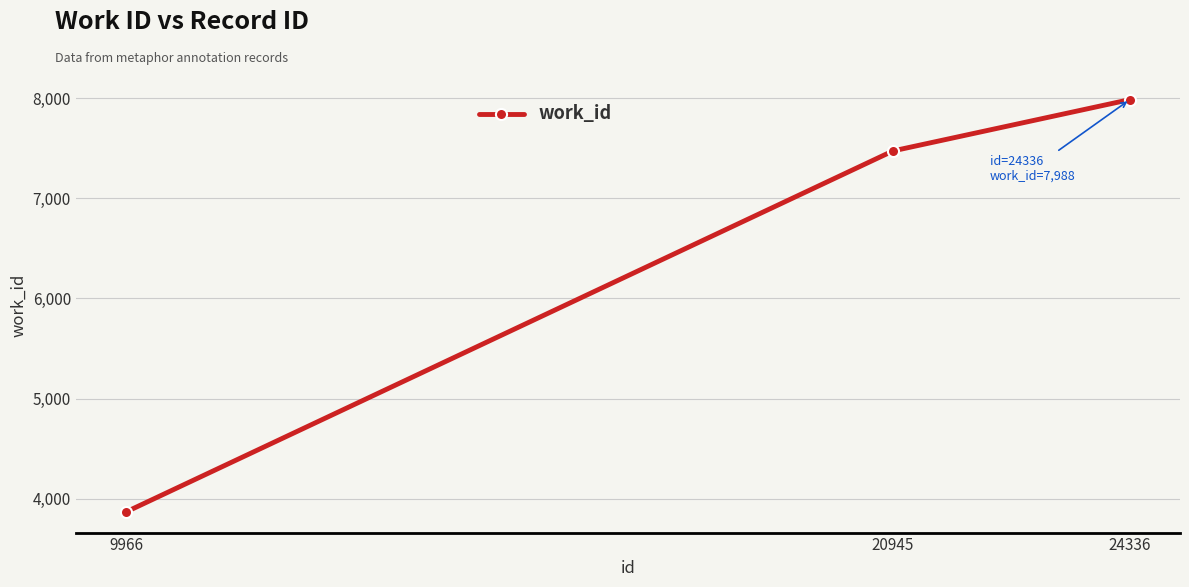

What is the value of the 3rd point from the left?

7988